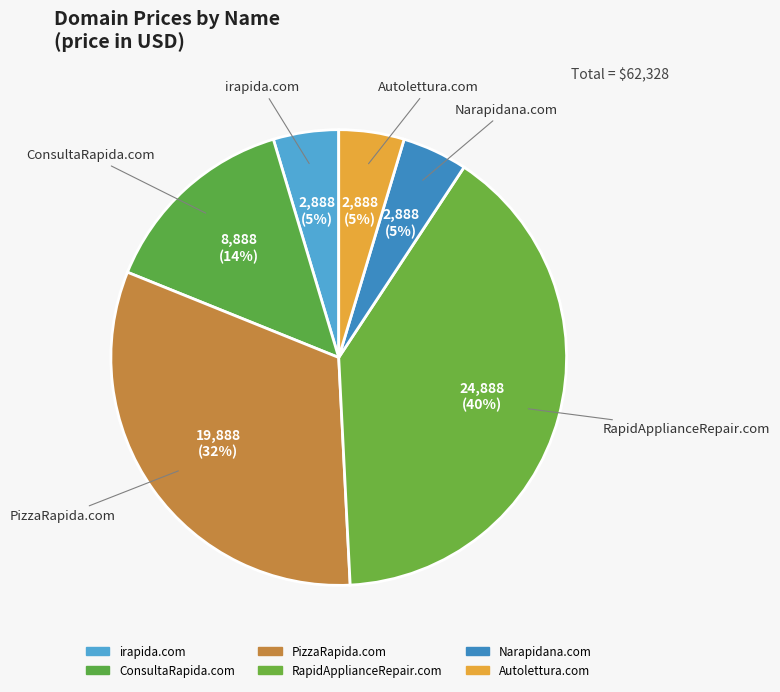

Rank the categories by value from highest to lowest.

RapidApplianceRepair.com, PizzaRapida.com, ConsultaRapida.com, irapida.com, Narapidana.com, Autolettura.com